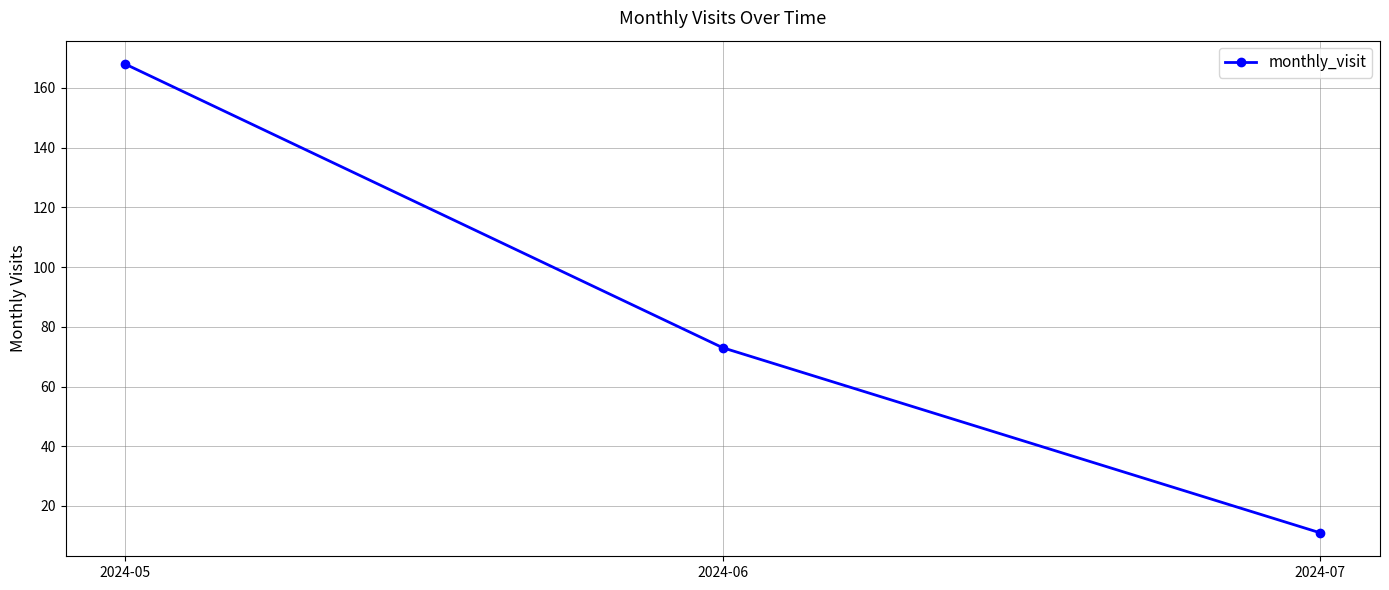

At which label is the value closest to 89?

2024-06